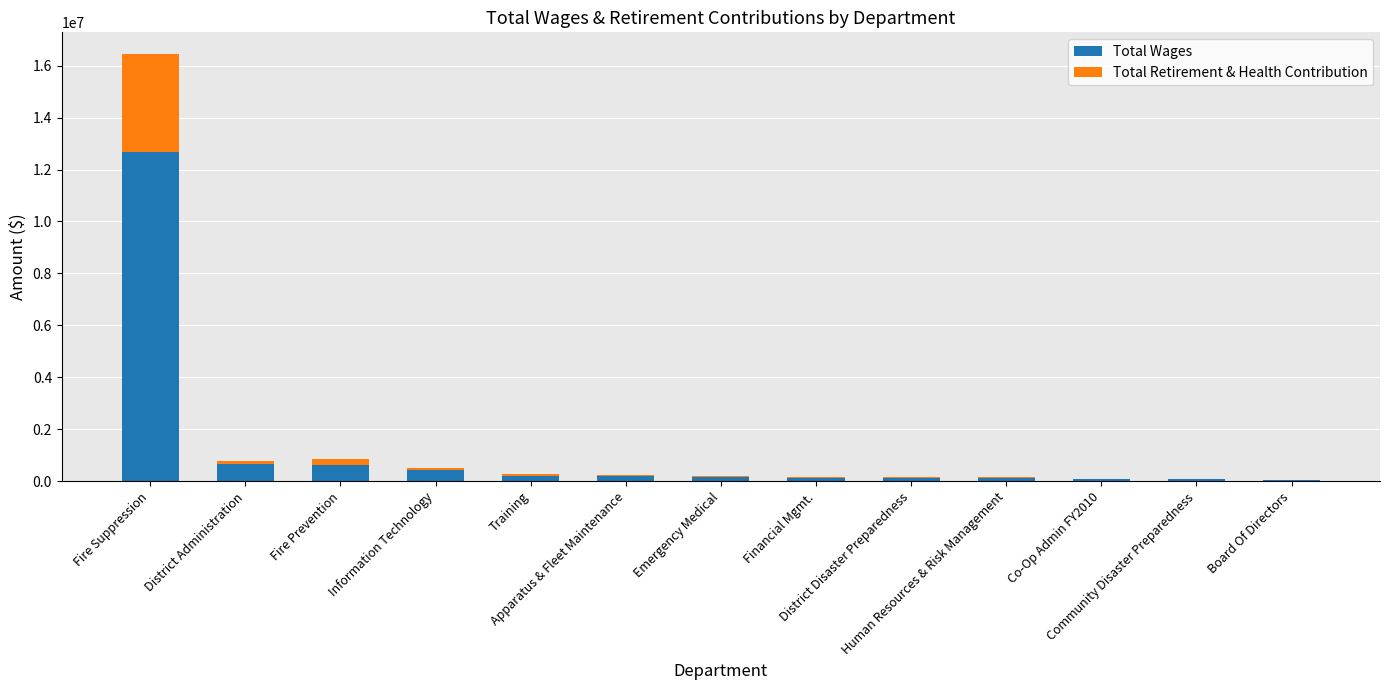

What is the sum of all Total Wages values?

15500790